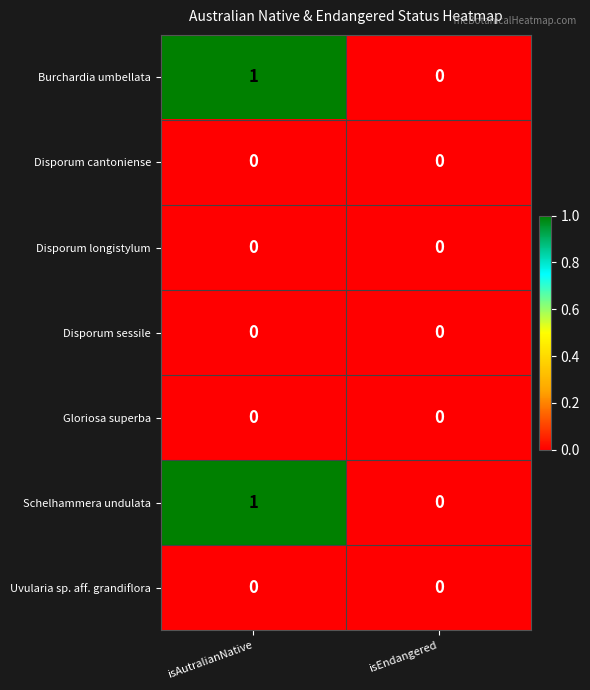

Is the value of Schelhammera undulata at isAutralianNative greater than the value of Uvularia sp. aff. grandiflora at isAutralianNative?

Yes